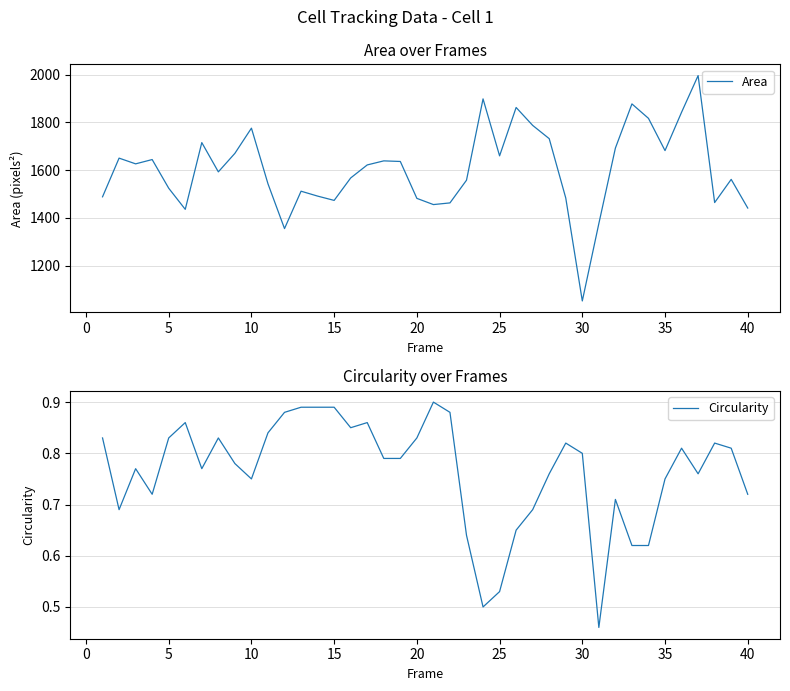

What is the minimum value for Area?

1052.5